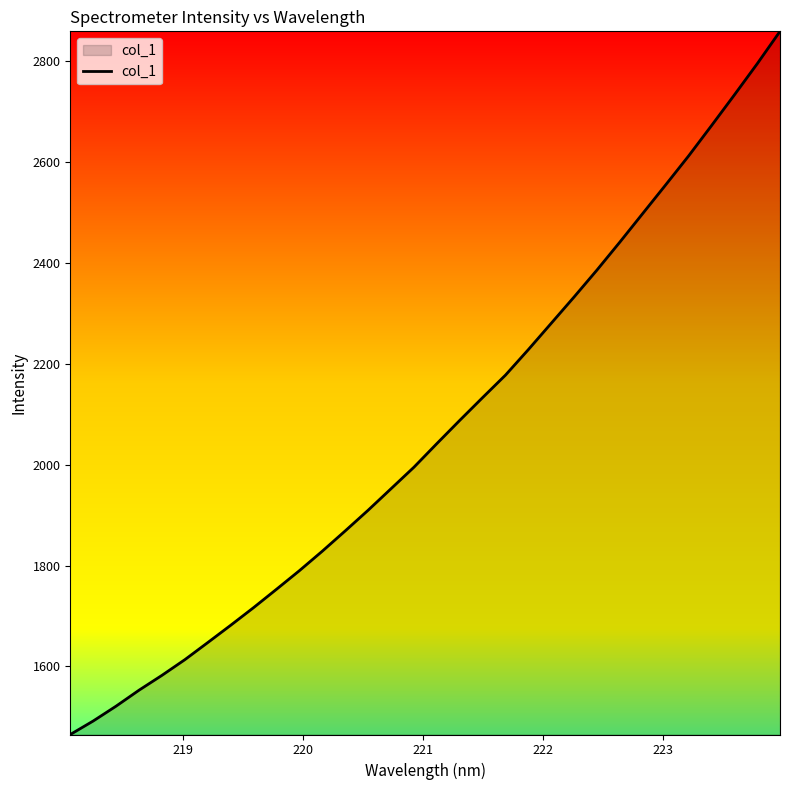

What is the difference between the maximum and minimum values?

1394.1